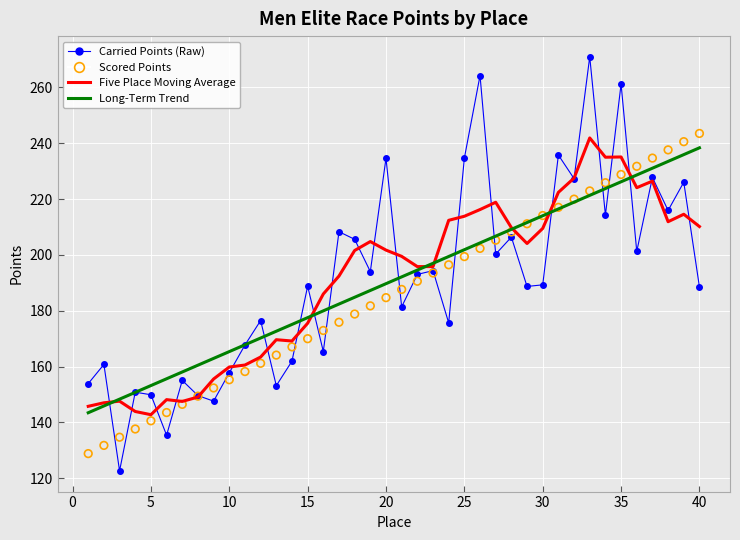

At how many categories does at least one series exceed 260?

3